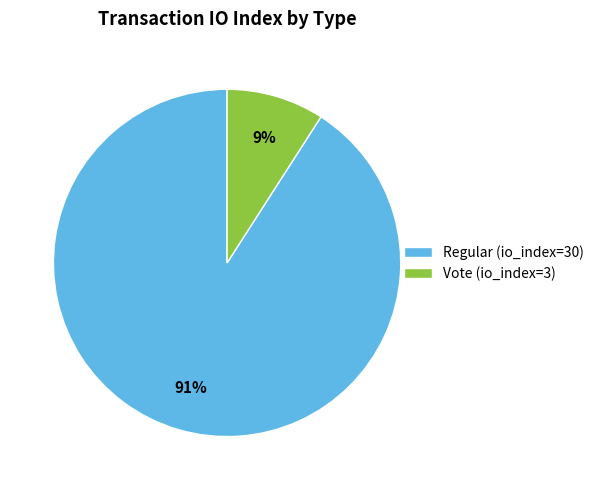

Rank the categories by value from highest to lowest.

Regular (io_index=30), Vote (io_index=3)